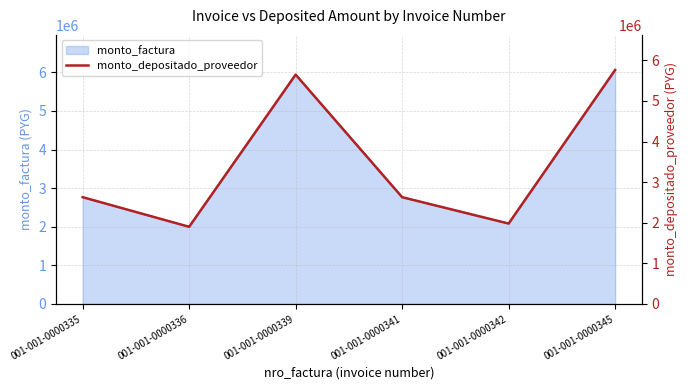

The value at 001-001-0000339 is 9442888. True or false?

False